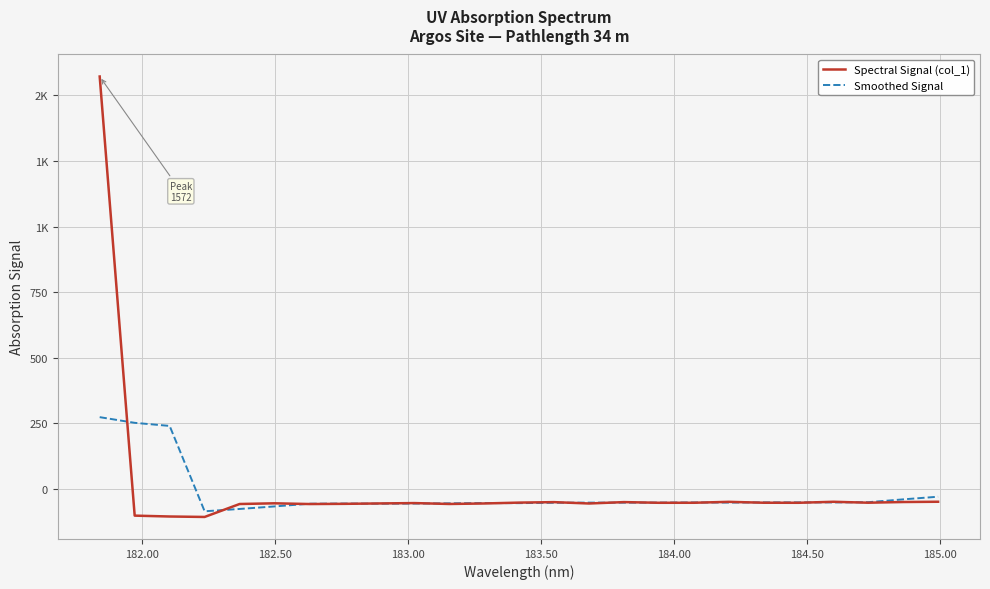

What are all the series names shown in the legend?

Spectral Signal (col_1), Smoothed Signal